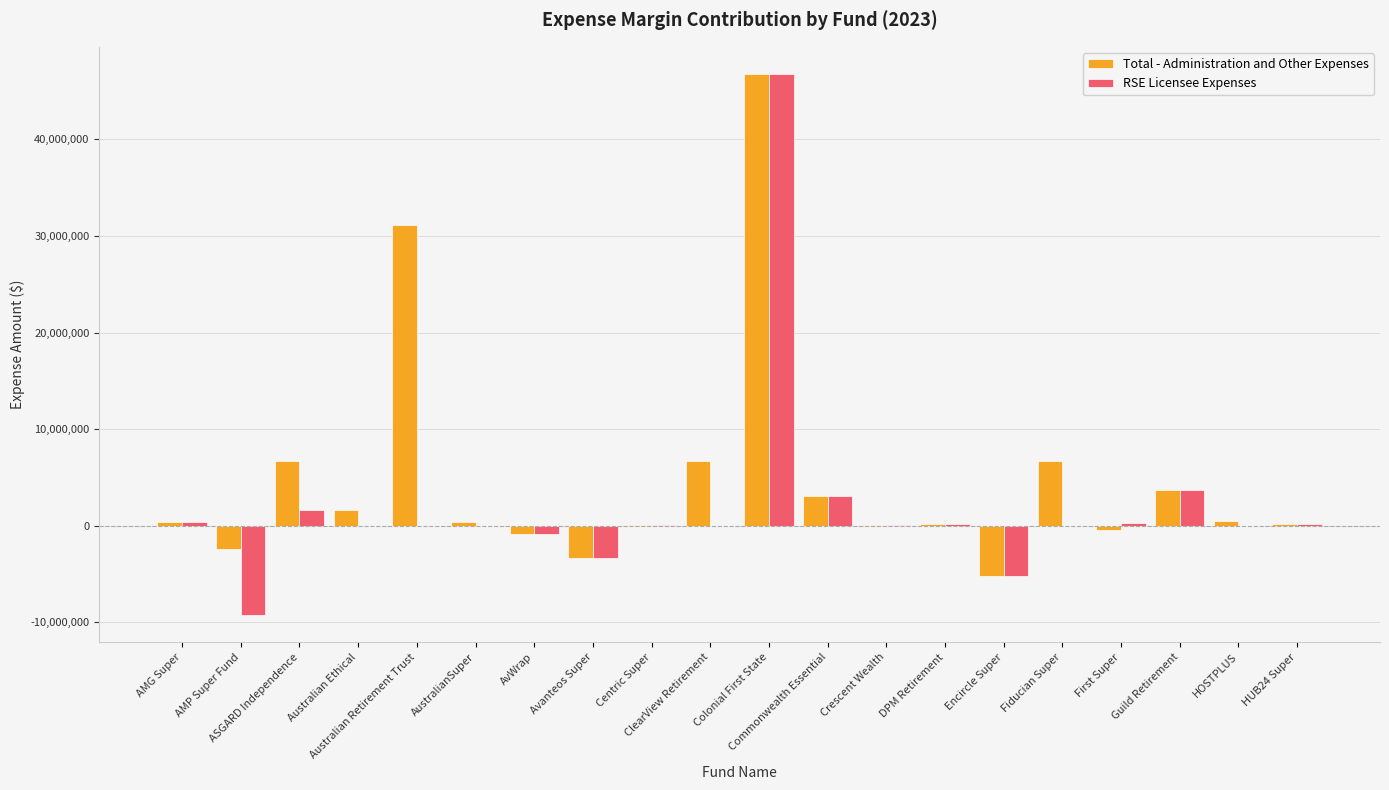

What is the highest value of the Total - Administration and Other Expenses series?

46779573